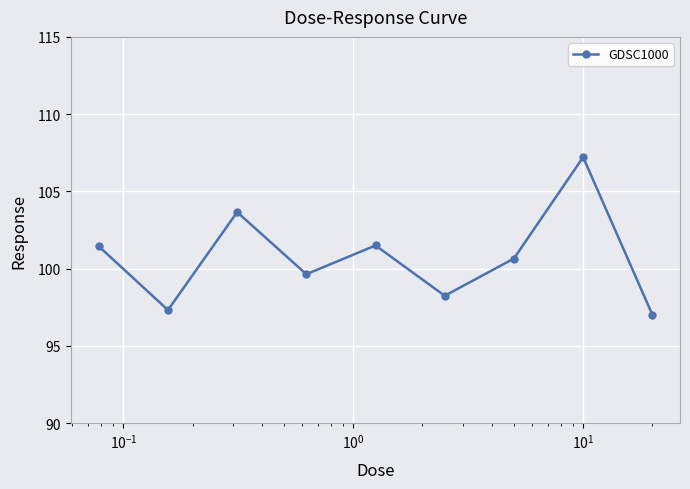

How many points are lower than both their immediate neighbors (excluding endpoints)?

3